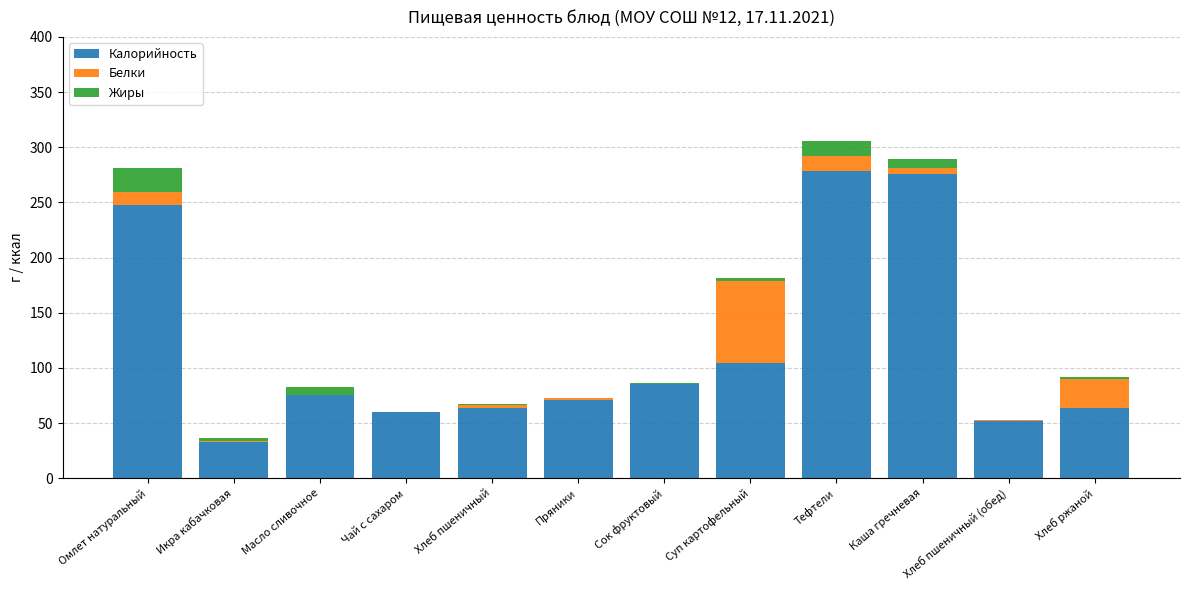

True or false: Калорийность has a value of 32 at Пряники.

False